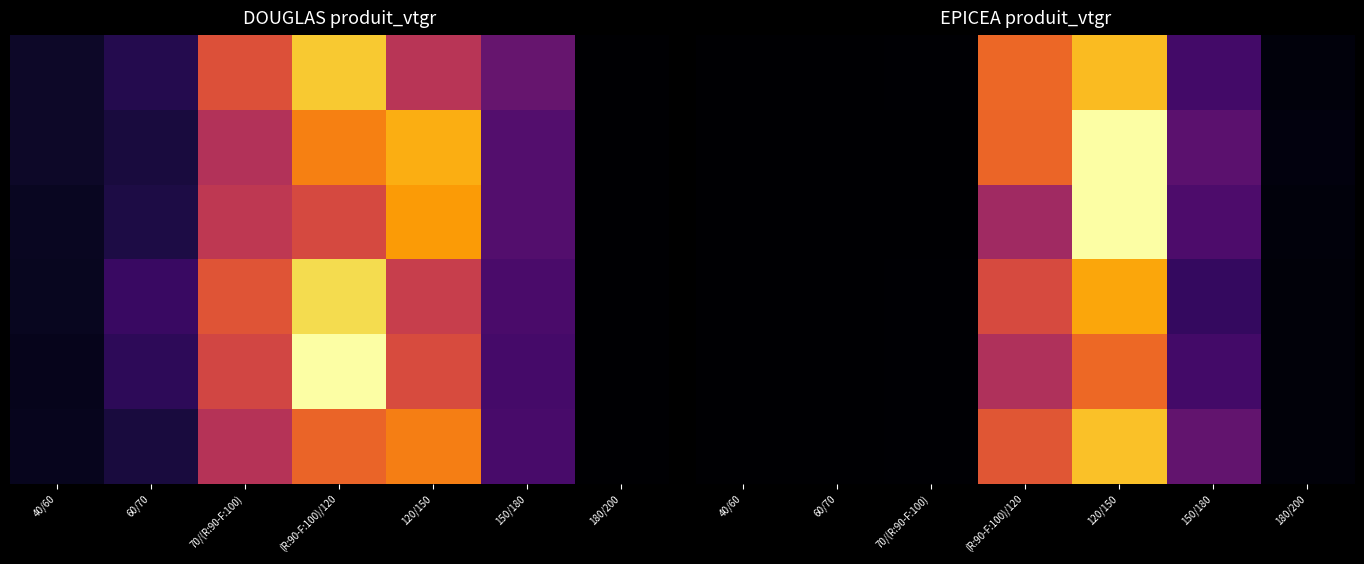

How many series are shown in this chart?

6